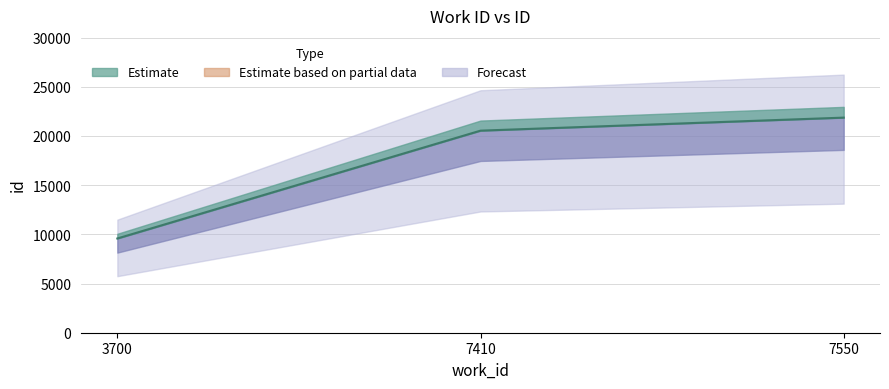

How many lines are shown in the chart?

1